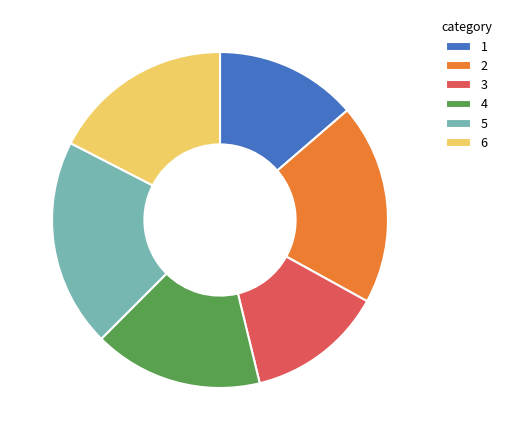

How many slices are in this pie chart?

6